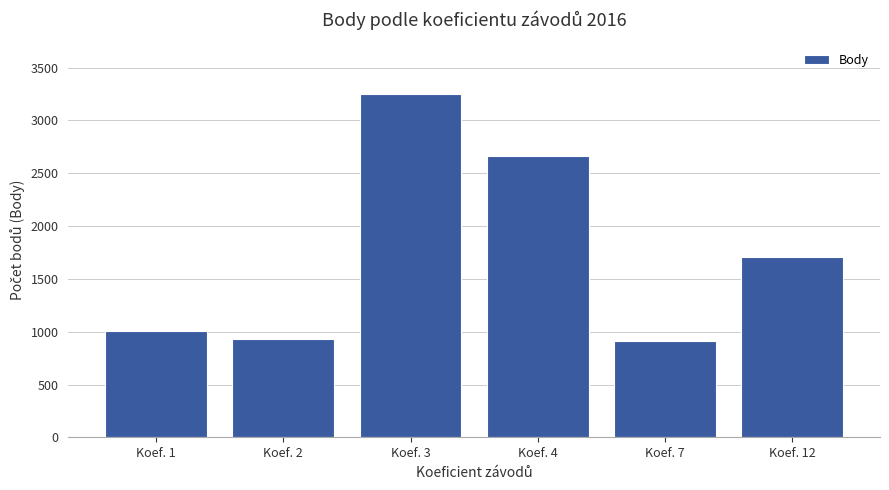

What is the value of the 3rd bar from the left?

3249